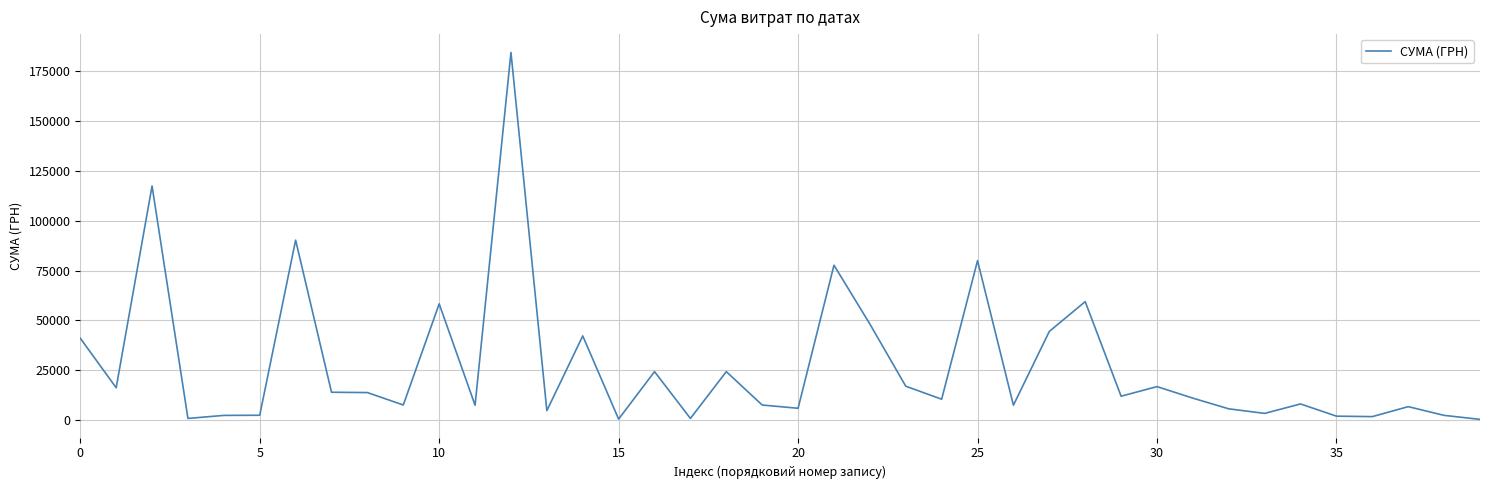

What is the maximum value shown in the chart?

184432.0